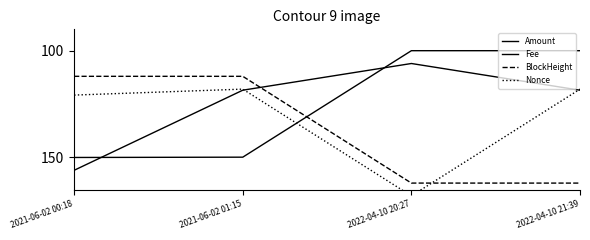

Which series has the largest range (max minus min)?

Amount